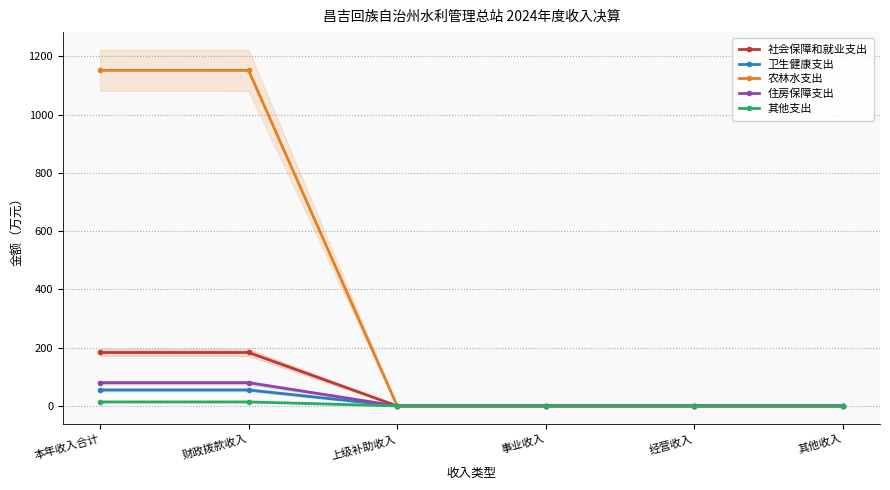

What is the label of the 6th point from the left?

其他收入